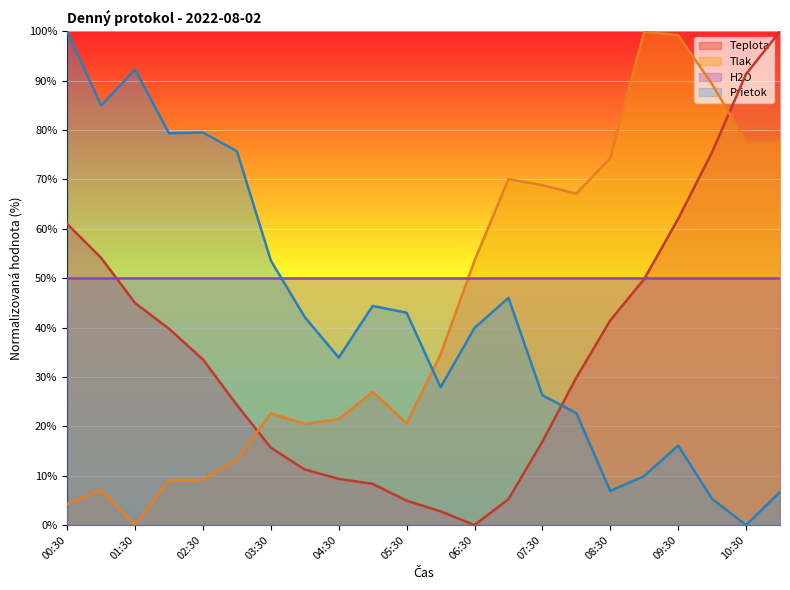

Which series has the largest total across all categories?

H2O